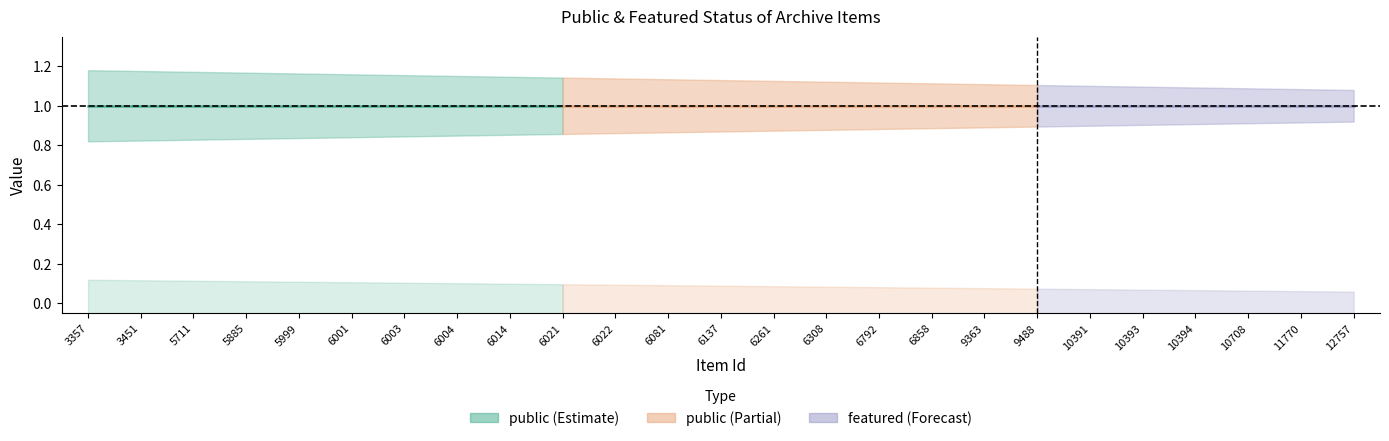

Reading right to left, list all the values displayed in this chart.

public: 12757=1	11770=1	10708=1	10394=1	10393=1	10391=1	9488=1	9363=1	6858=1	6792=1	6308=1	6261=1	6137=1	6081=1	6022=1	6021=1	6014=1	6004=1	6003=1	6001=1	5999=1	5885=1	5711=1	3451=1	3357=1
featured: 12757=0	11770=0	10708=0	10394=0	10393=0	10391=0	9488=0	9363=0	6858=0	6792=0	6308=0	6261=0	6137=0	6081=0	6022=0	6021=0	6014=0	6004=0	6003=0	6001=0	5999=0	5885=0	5711=0	3451=0	3357=0